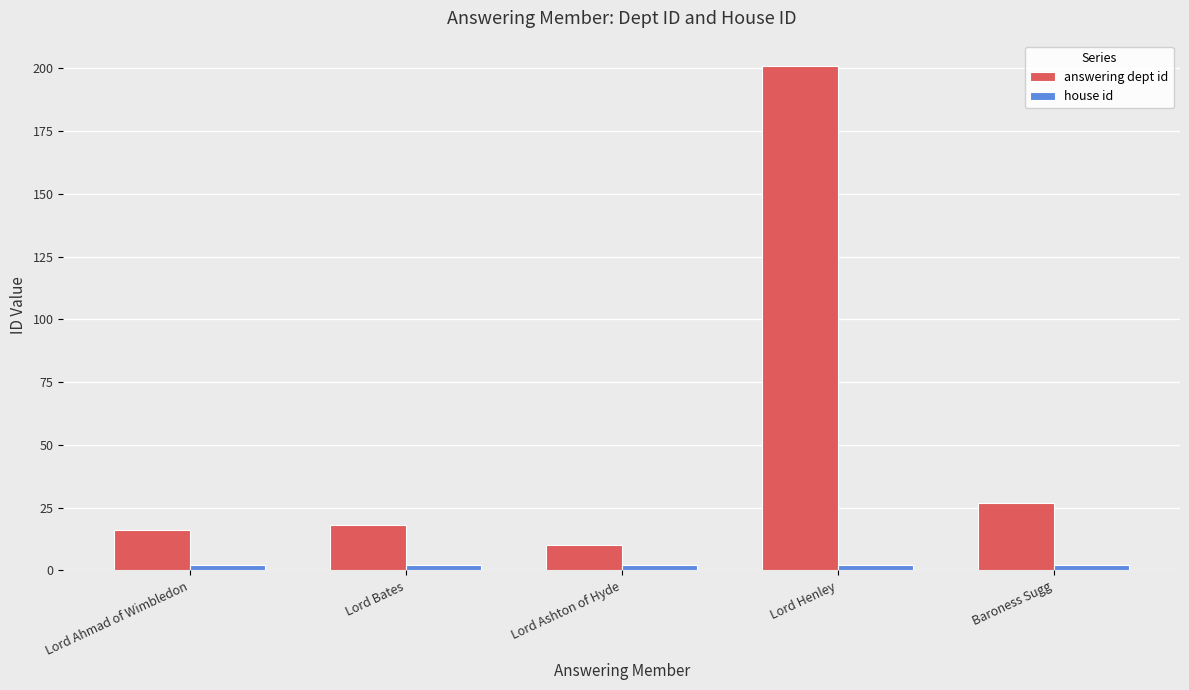

What is the label of the 1st bar from the left?

Lord Ahmad of Wimbledon